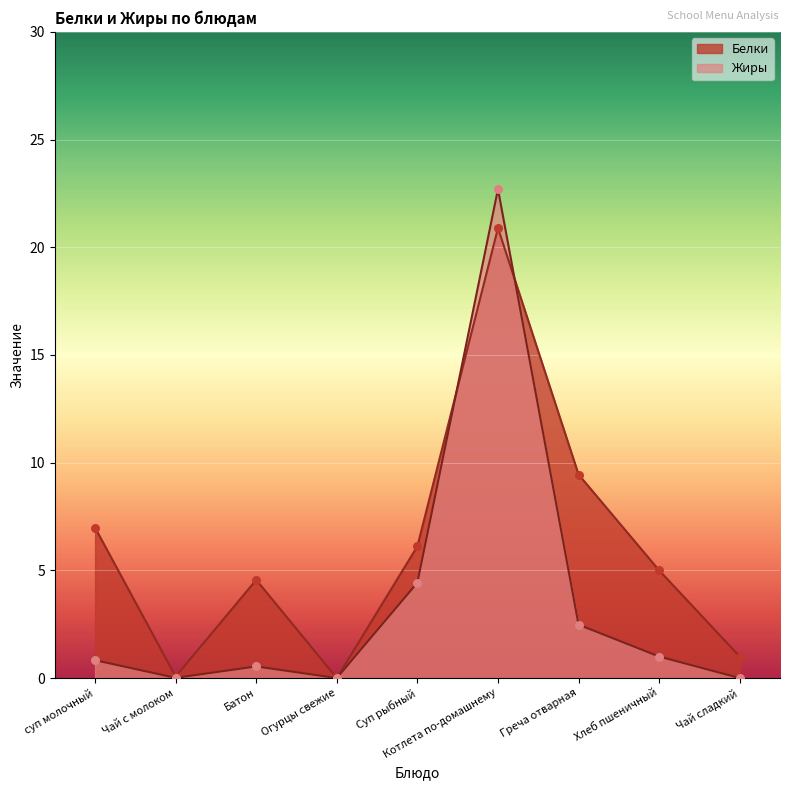

At how many categories does at least one series exceed 11?

1